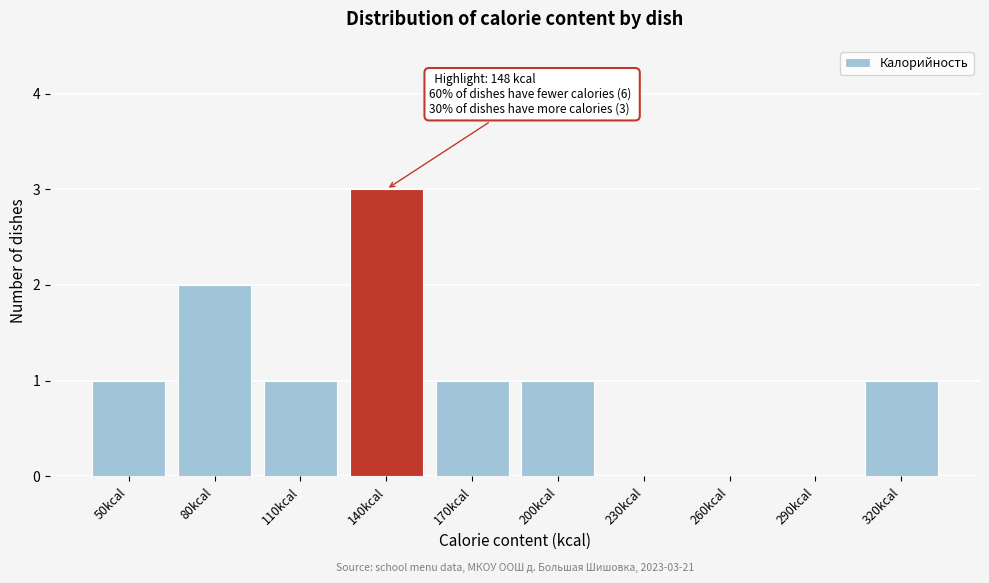

Reading right to left, what are all the values shown in this chart?

320kcal=1	290kcal=0	260kcal=0	230kcal=0	200kcal=1	170kcal=1	140kcal=3	110kcal=1	80kcal=2	50kcal=1